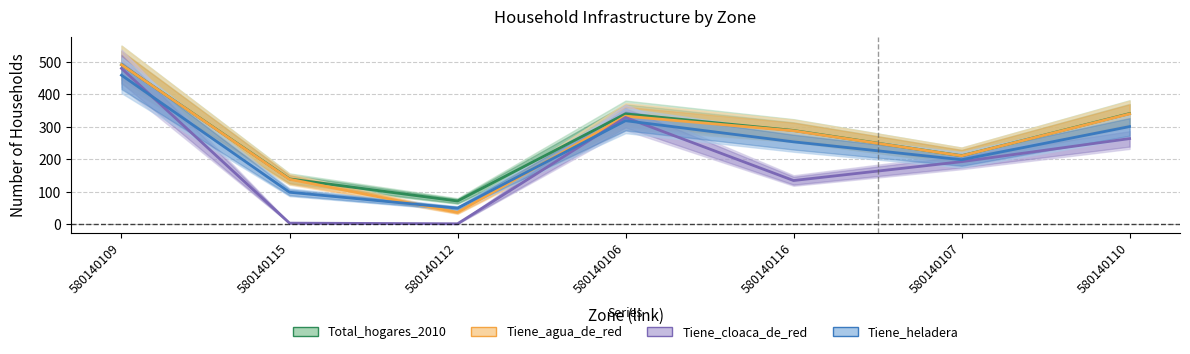

Where does the Tiene_cloaca_de_red series first go above 193?

580140109